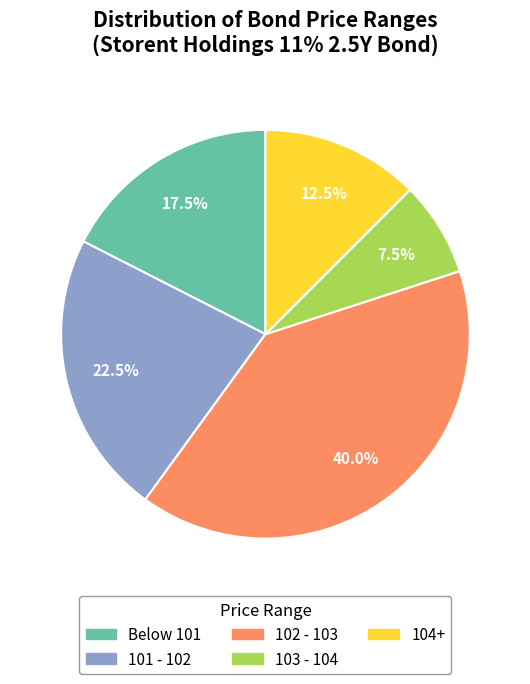

Is there a majority slice in this chart?

No